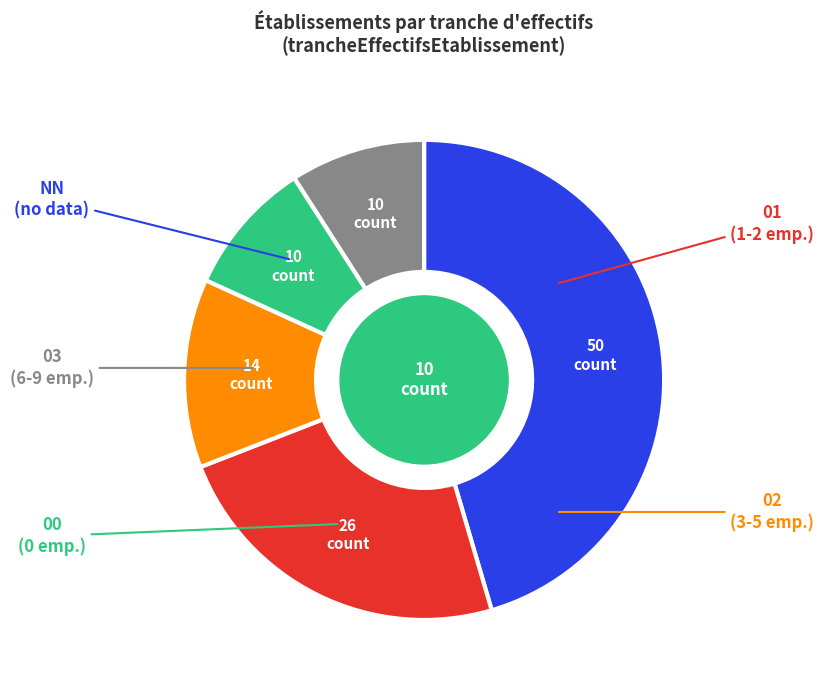

Combined, do 01 and 03 account for over 50%?

No